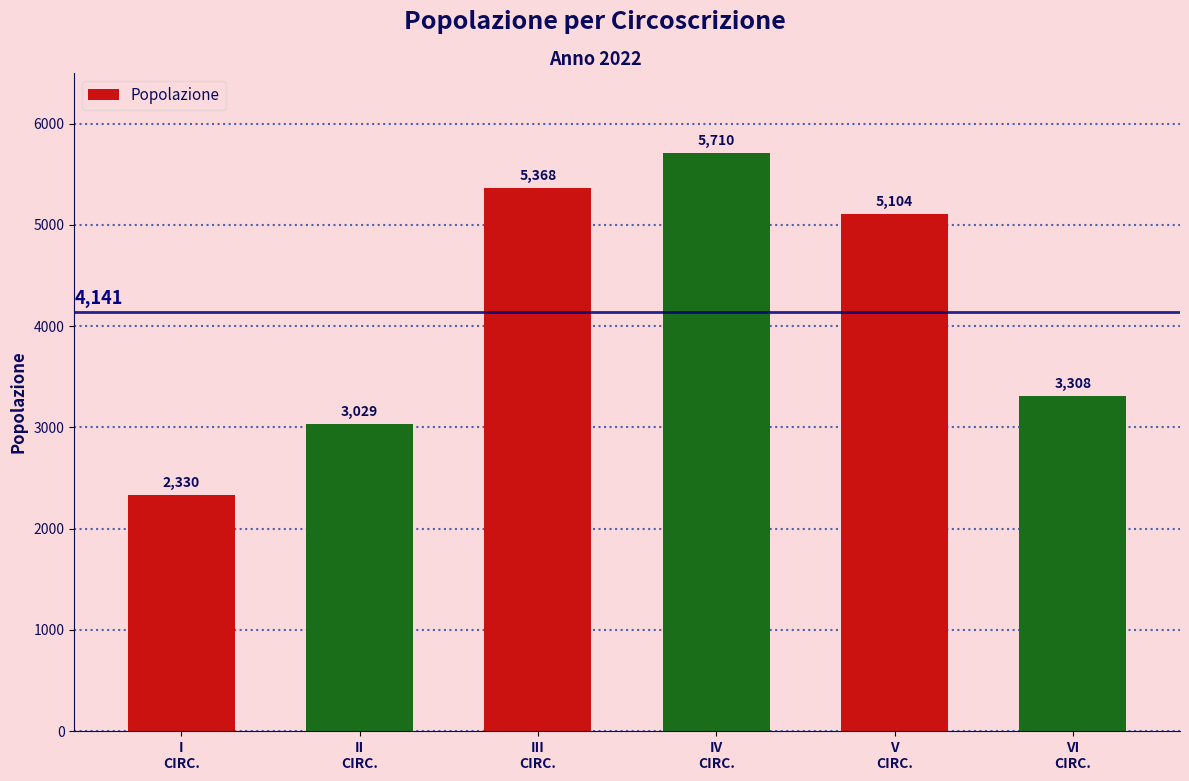

Are the bars grouped side by side (vs. stacked)?

No